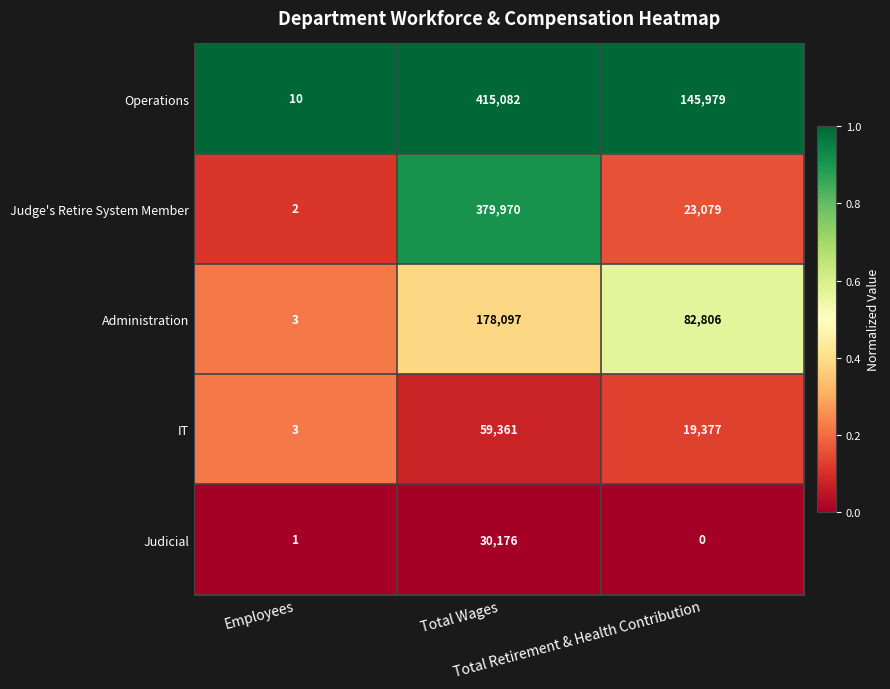

What is the sum of all Operations values?

561071